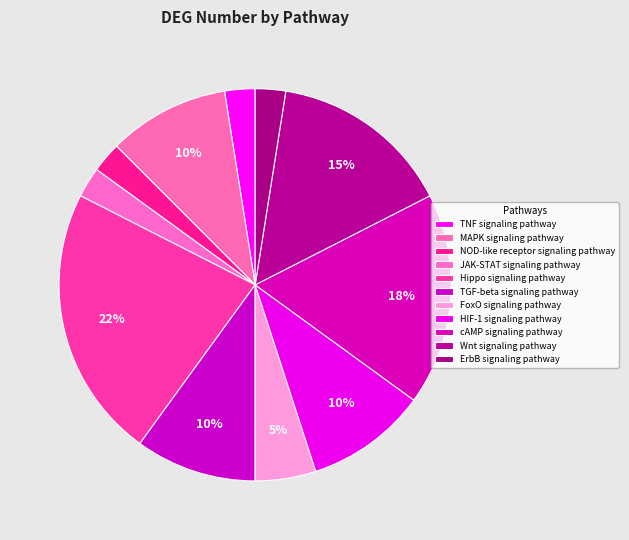

Is there a majority slice in this chart?

No